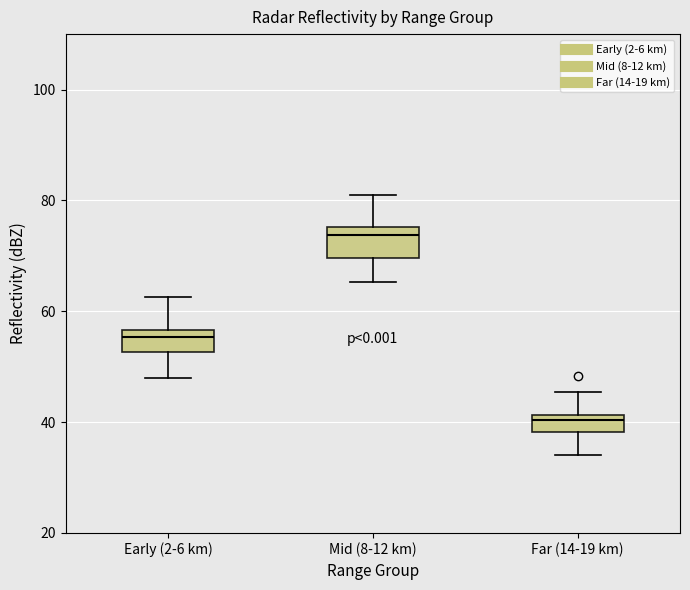

Where does the lower whisker of the box for Far (14-19 km) end on the y-axis? The values are not printed on the chart, so give them approximately, as read against the axis.

34